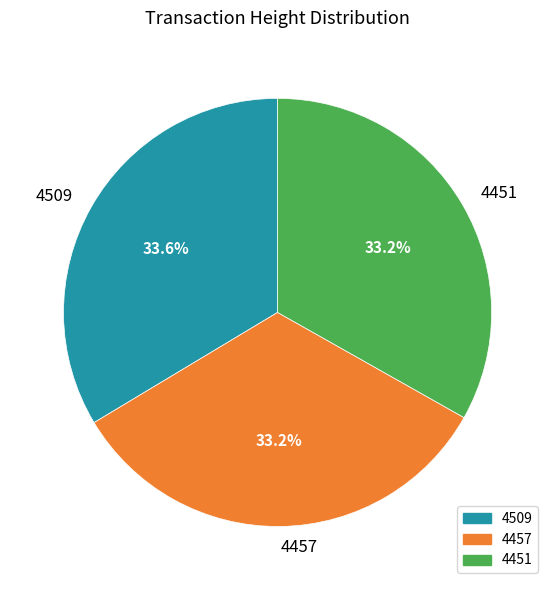

What percentage do 4457 and 4451 together represent?

66.4%